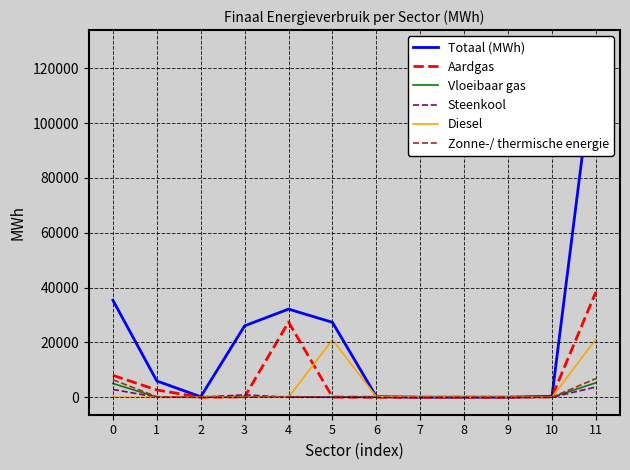

Which series has the largest range (max minus min)?

Totaal (MWh)